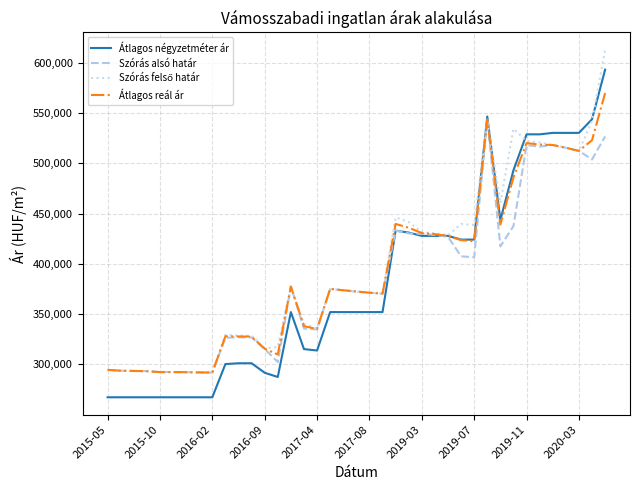

What is the maximum value shown in the chart?

612957